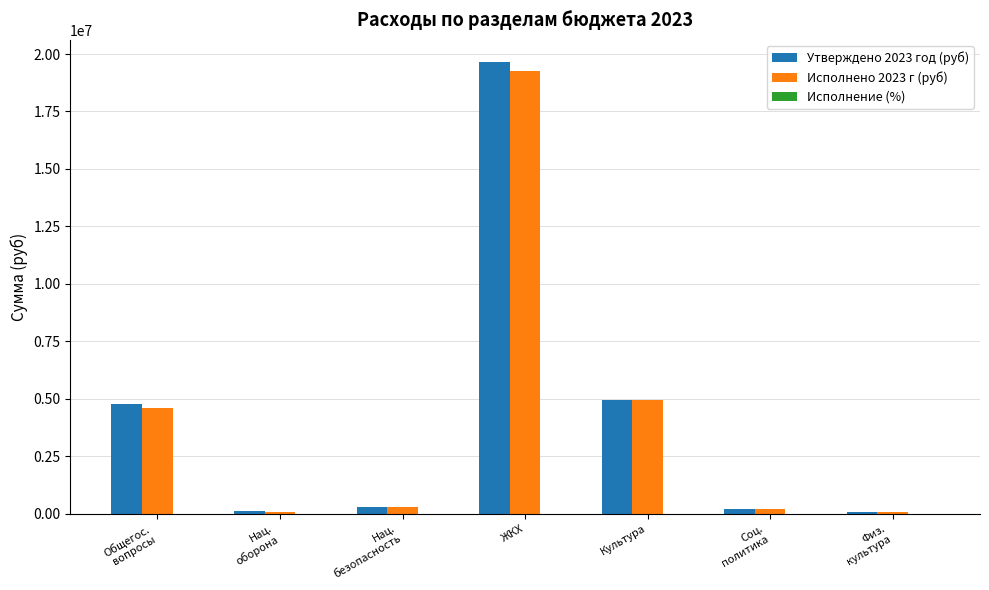

What is the maximum value for Исполнено 2023 г (руб)?

19243166.5